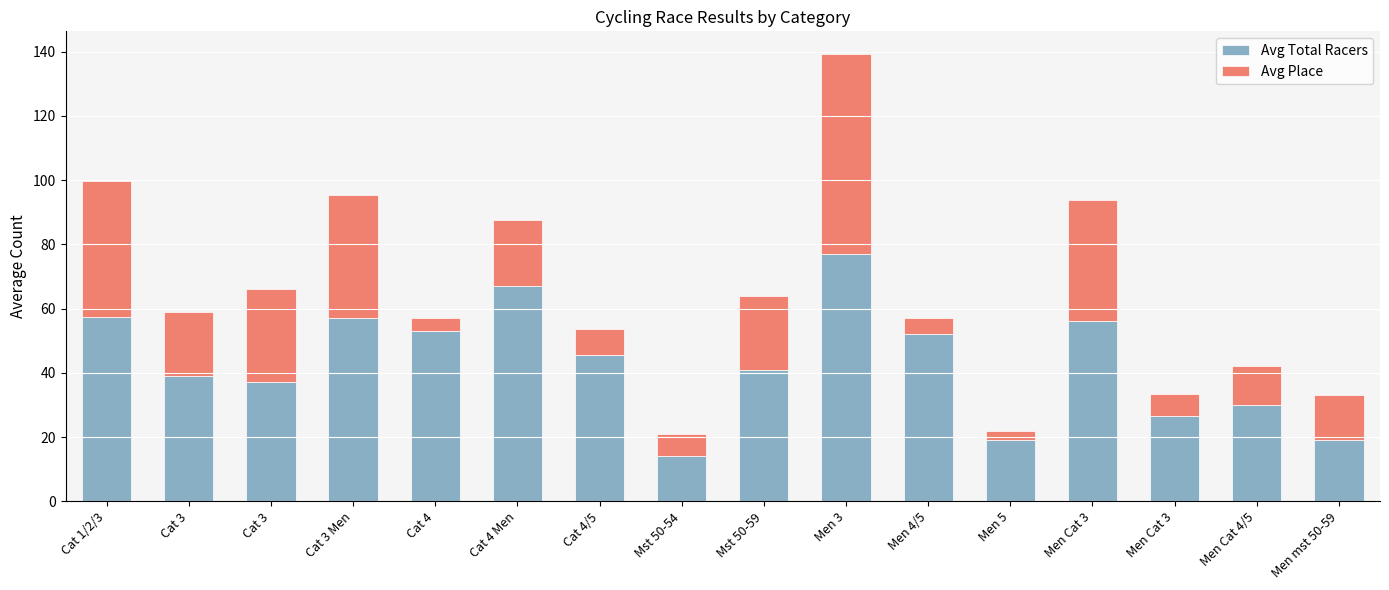

Are the bars grouped side by side (vs. stacked)?

No